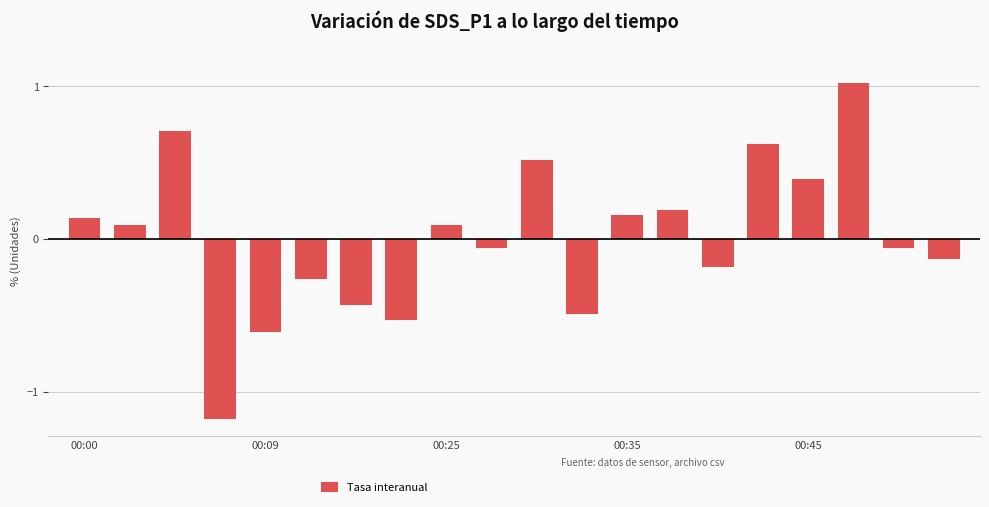

Does the chart contain stacked bars?

No